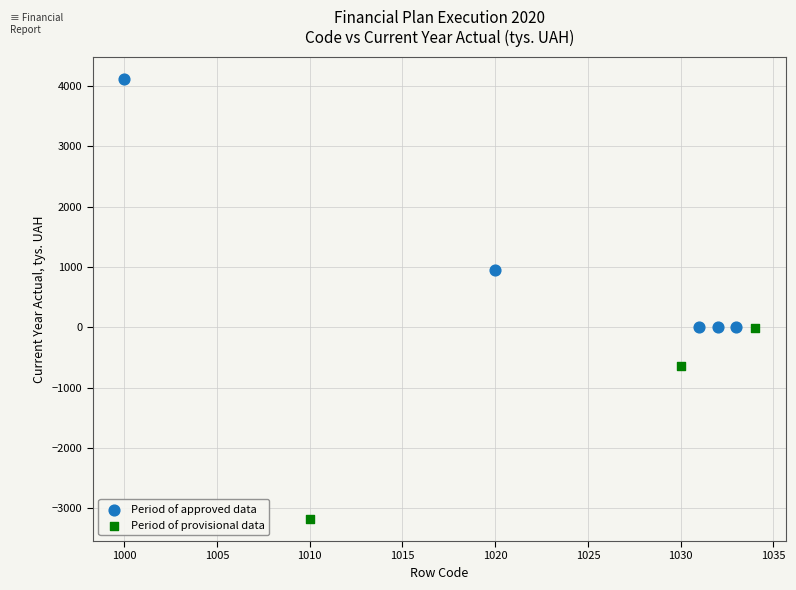

Which series has the largest Y range (max minus min)?

Period of approved data